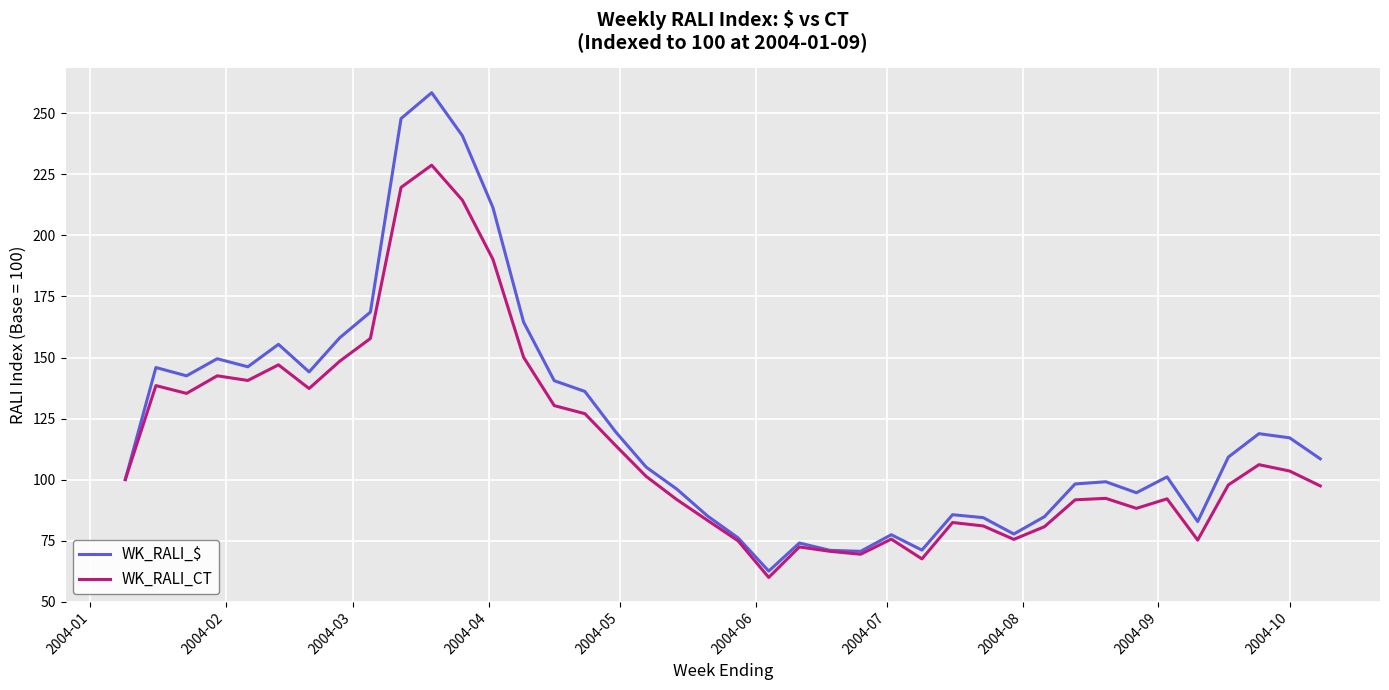

Count the number of data series in this chart.

2